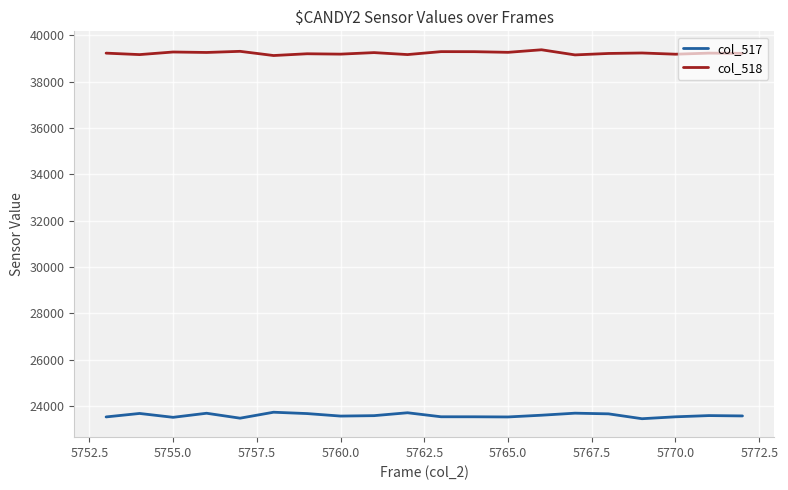

True or false: col_517 and col_518 intersect in this chart.

False